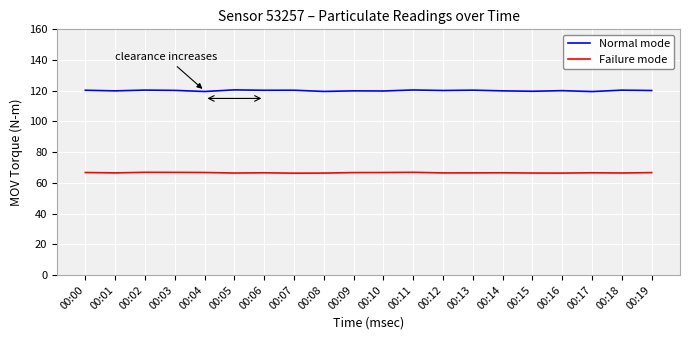

What is the sum of all Normal mode values?

2401.8